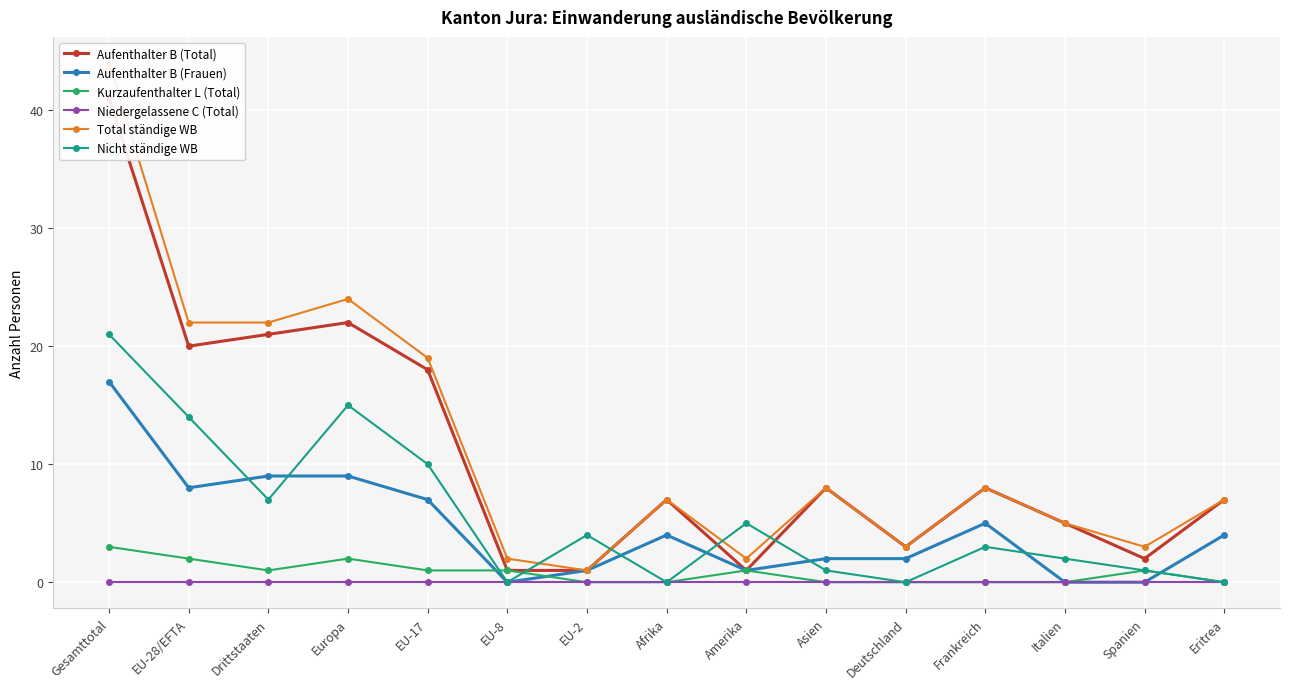

Is the value of Nicht ständige WB at Amerika greater than the value of Kurzaufenthalter L (Total) at Afrika?

Yes